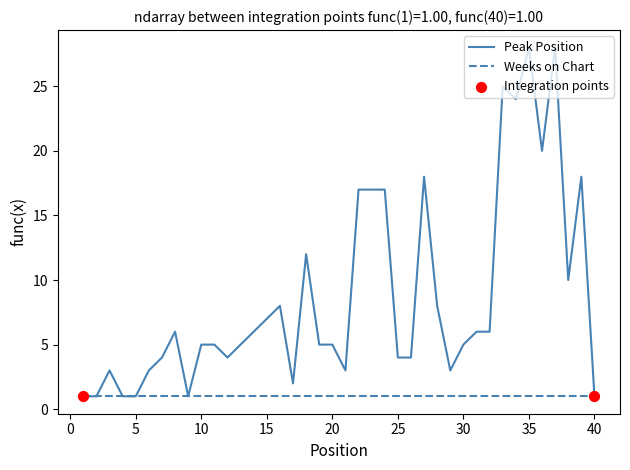

Which series has the widest spread of values?

Peak Position